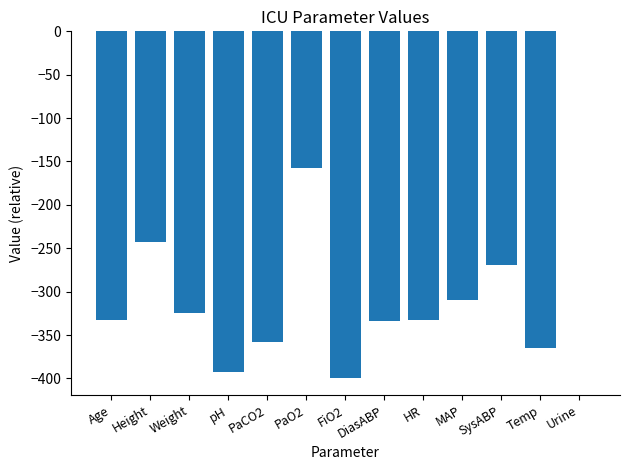

Is it true that the value at Urine is 0.0?

True